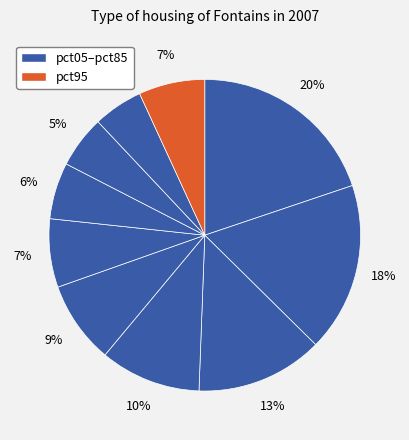

Count the number of slices in the pie.

10